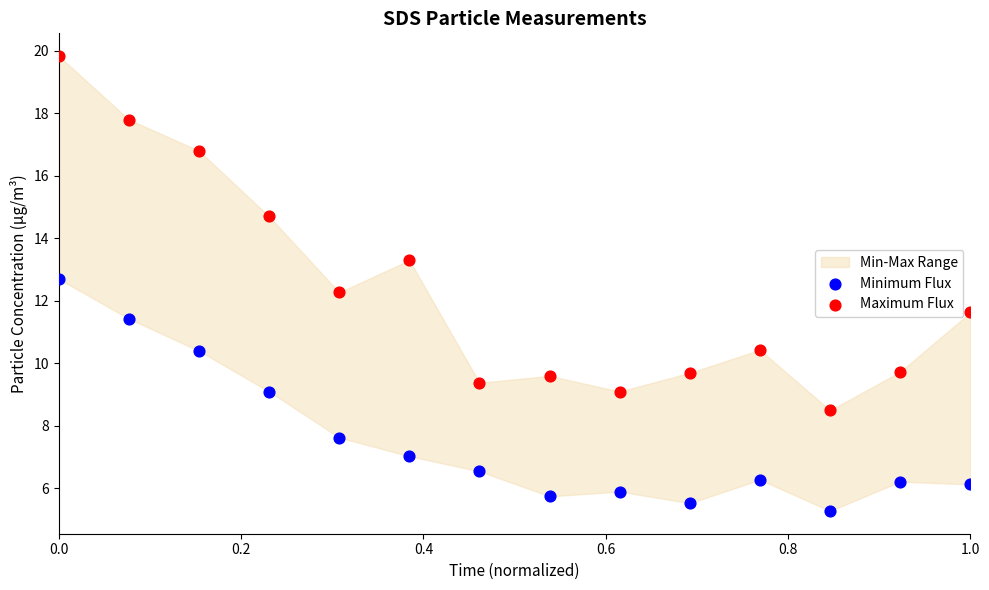

Which series contains the lowest Y value?

Minimum Flux